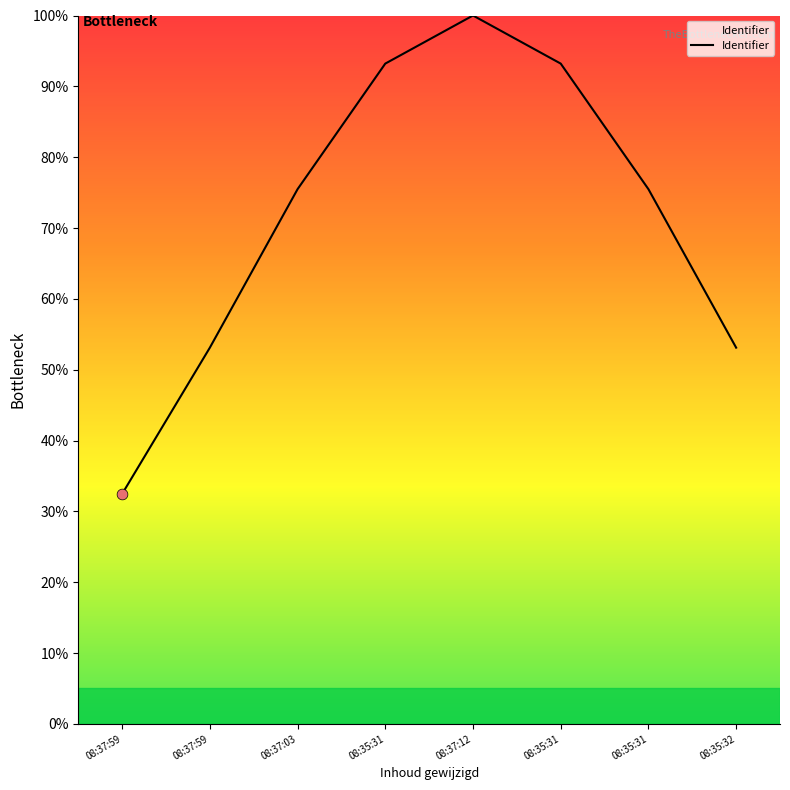

What is the change in value from 08:37:59 to 08:35:31?

+40.1